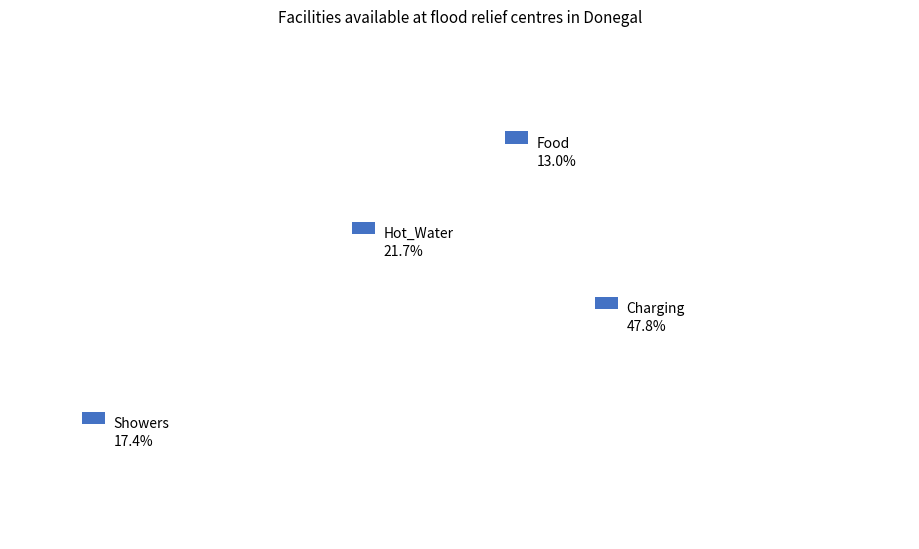

What is the largest slice in the pie chart?

Charging